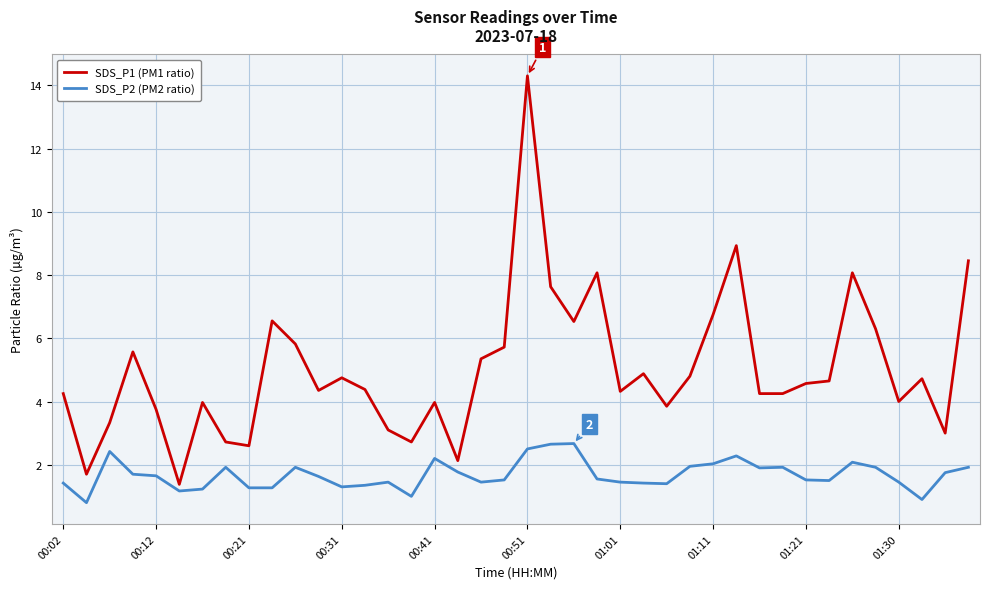

How many lines are shown in the chart?

2